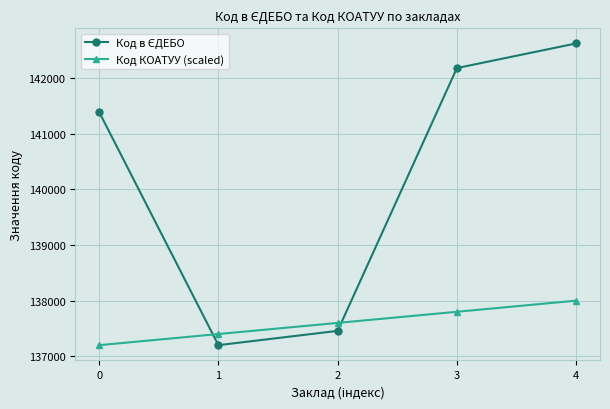

True or false: Код КОАТУУ (scaled) has more than 1 points higher than both neighbors.

False